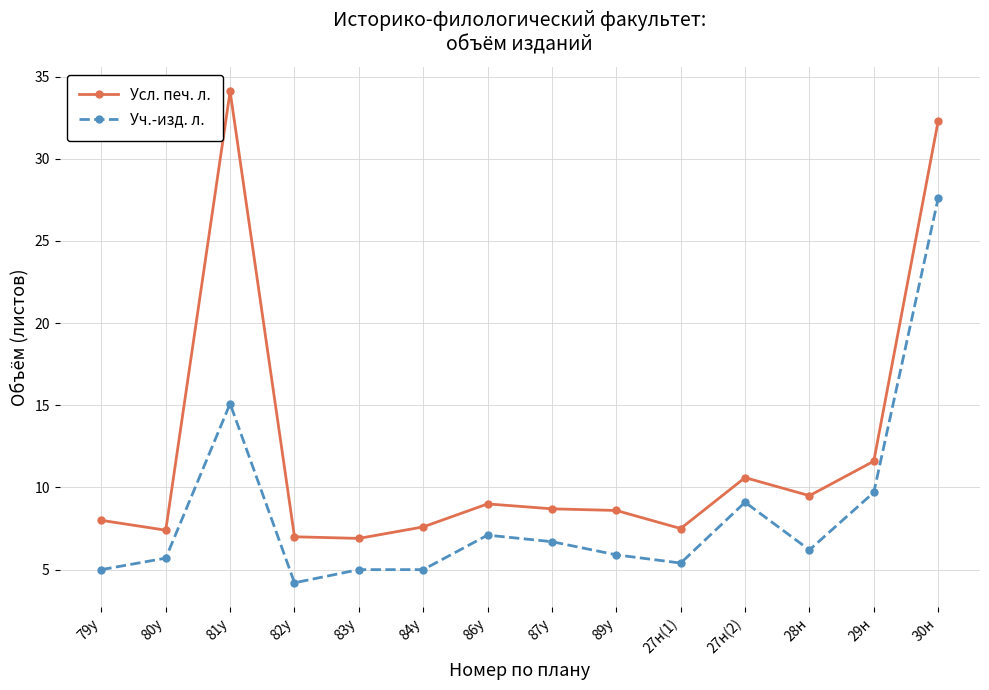

How many categories are shown in the chart?

14